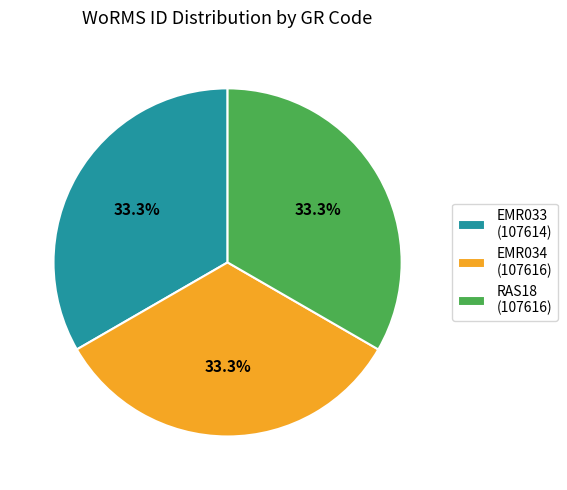

Is there a majority slice in this chart?

No